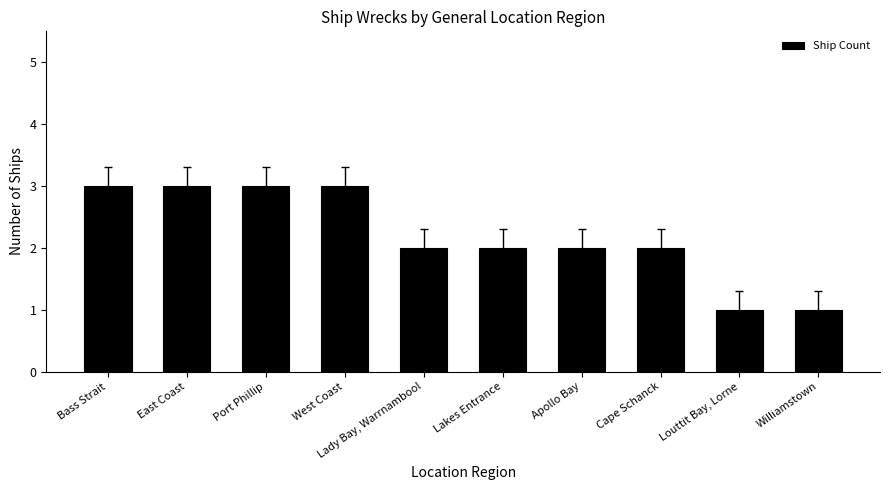

Reading left to right, list all the values displayed in this chart.

Bass Strait=3	East Coast=3	Port Phillip=3	West Coast=3	Lady Bay, Warrnambool=2	Lakes Entrance=2	Apollo Bay=2	Cape Schanck=2	Louttit Bay, Lorne=1	Williamstown=1